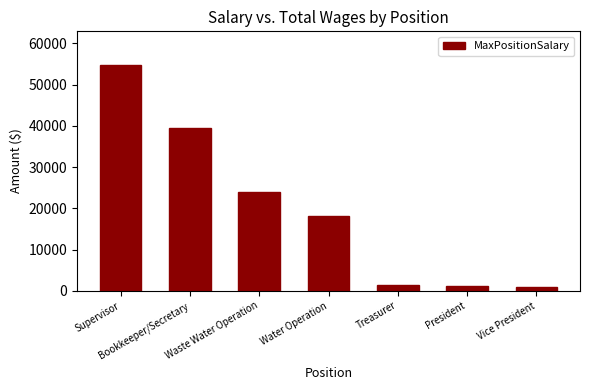

Which label corresponds to the largest value in the chart?

Supervisor